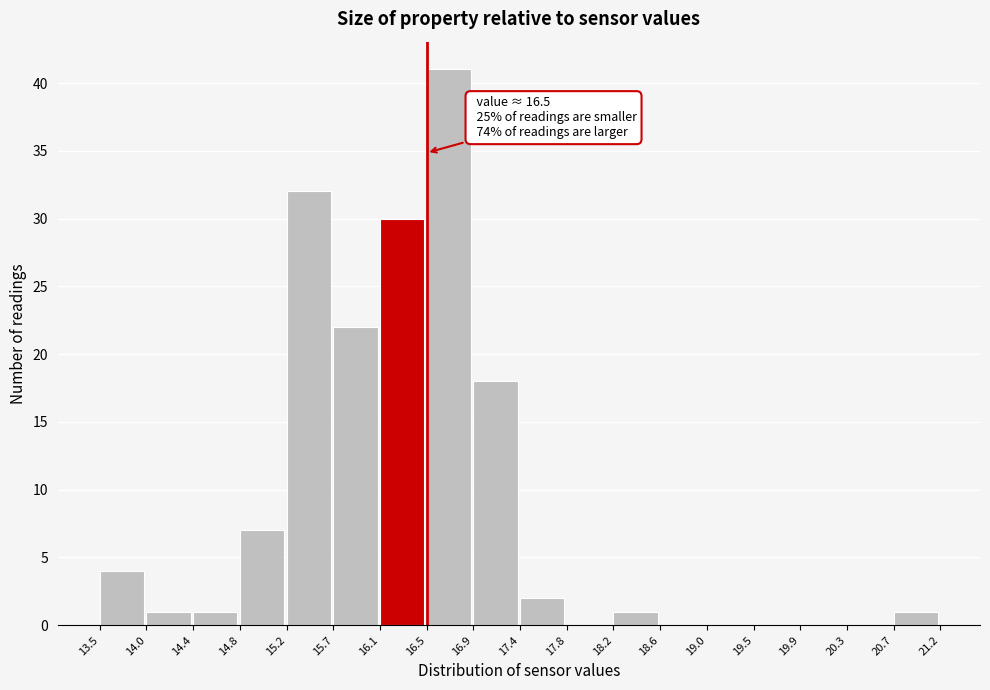

Which range on the x-axis has the tallest bar?

16.5 to 16.9